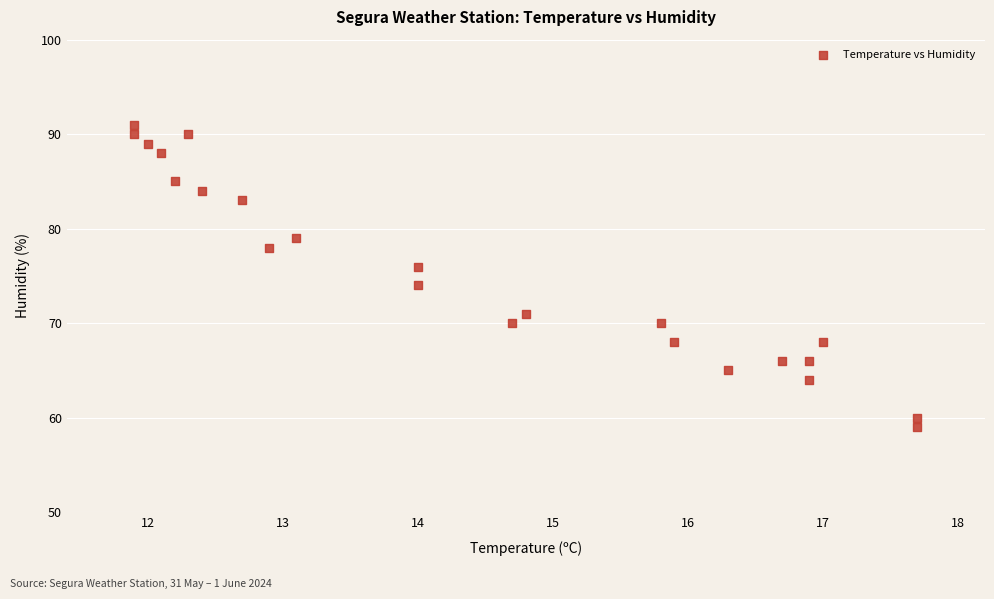

What is the range of Y values (max minus min)?

32